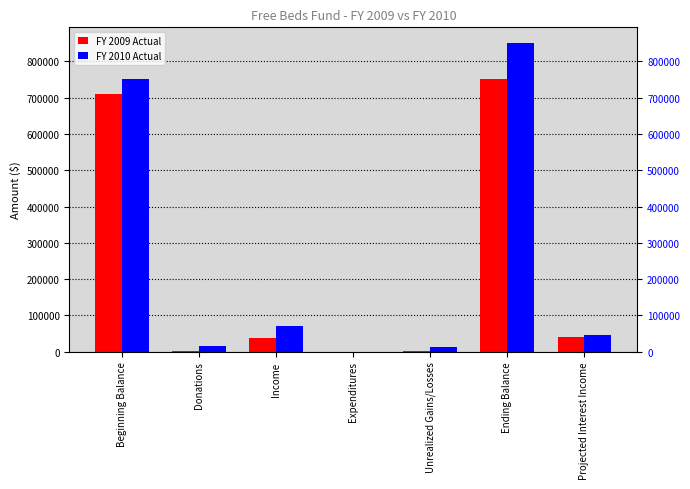

Is the value of FY 2010 Actual at Projected Interest Income greater than the value of FY 2009 Actual at Income?

Yes